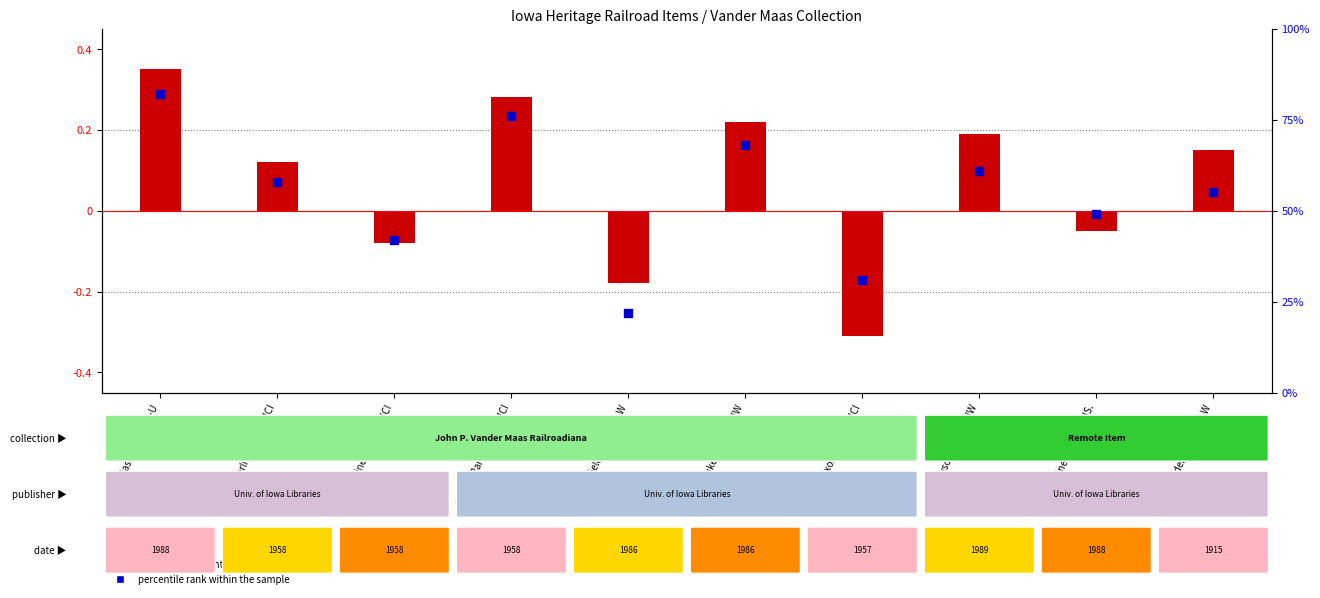

What is the change in value from Gardiner, Iowa. DMCI to Beaver Park, Iowa. DMCI?

+0.3